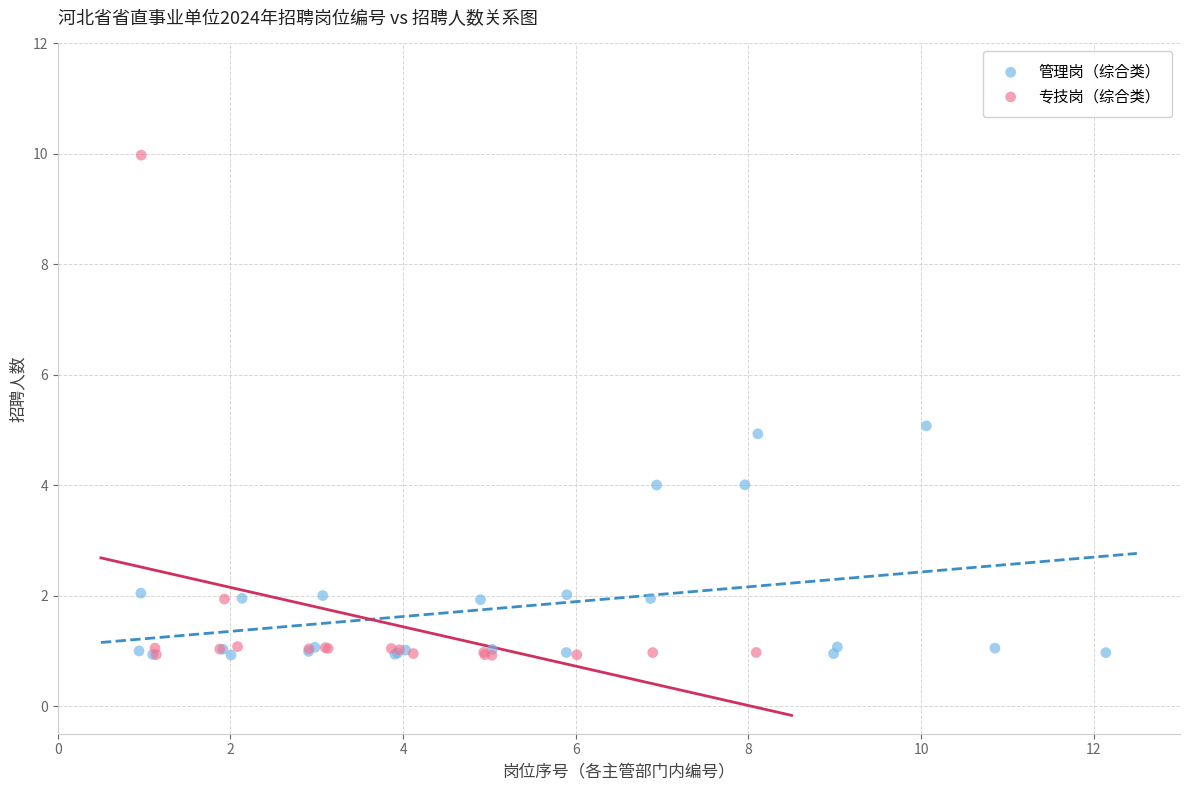

Which series has the largest Y range (max minus min)?

专技岗（综合类）